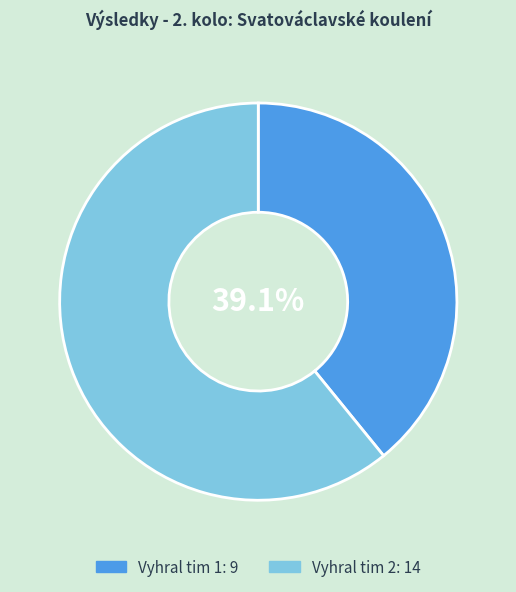

Is there any slice that represents more than half of the pie?

Yes